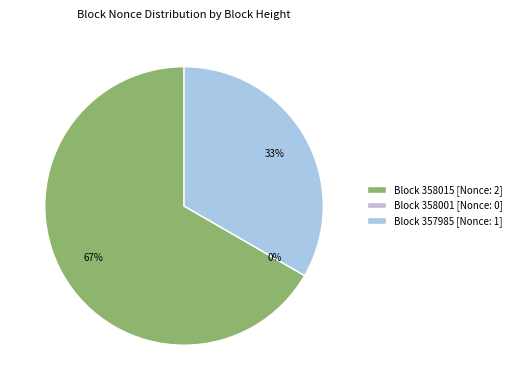

To the nearest percent, what percentage of the pie is 358015?

67%